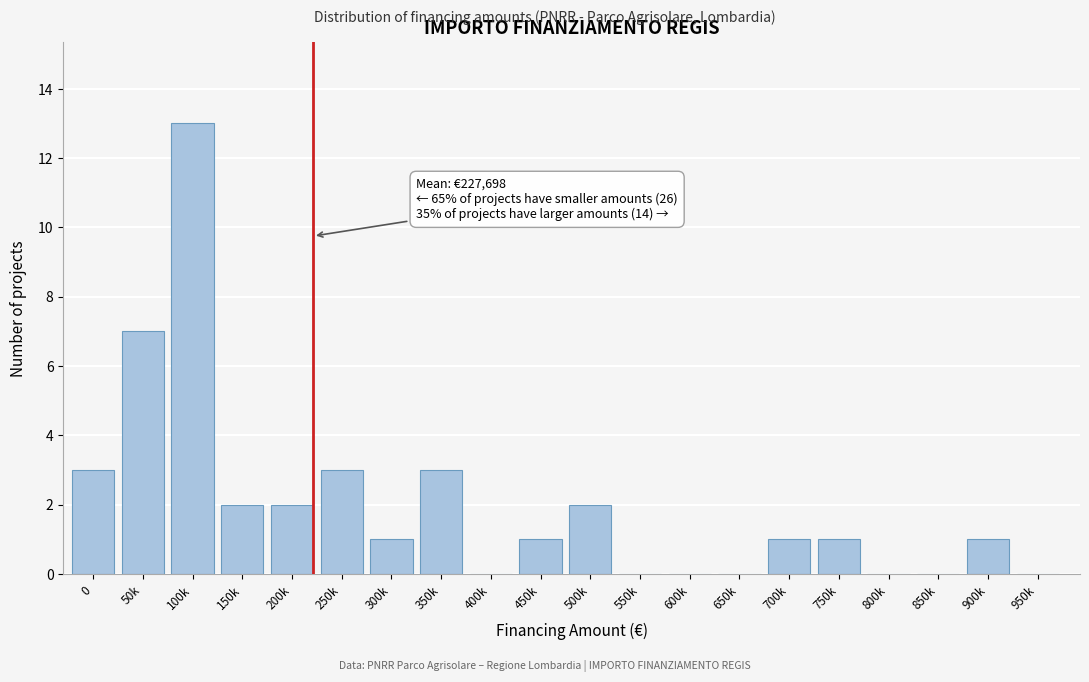

Reading left to right, list all the values displayed in this chart.

0=3	50k=7	100k=13	150k=2	200k=2	250k=3	300k=1	350k=3	400k=0	450k=1	500k=2	550k=0	600k=0	650k=0	700k=1	750k=1	800k=0	850k=0	900k=1	950k=0